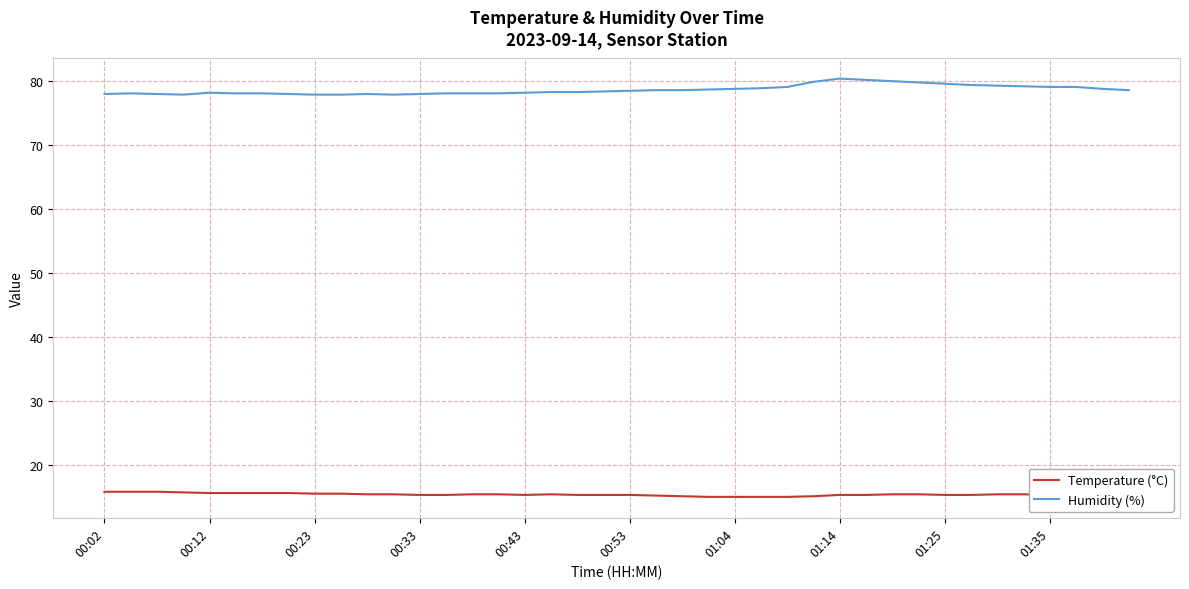

Rank the series by their average value, from lowest to highest.

Temperature (°C), Humidity (%)